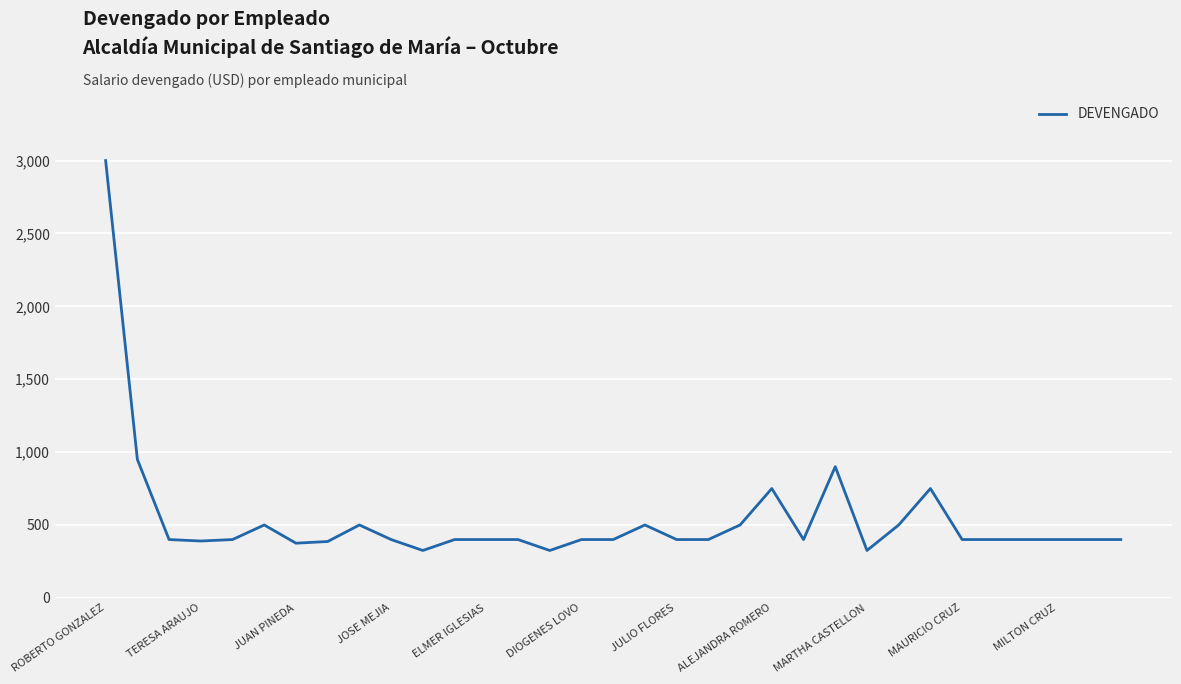

What is the maximum value shown in the chart?

3000.0